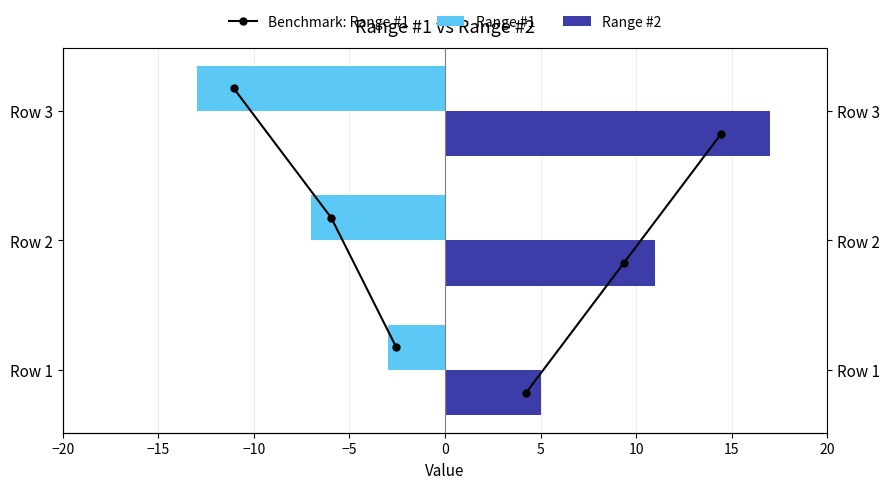

How many Range #2 values are between 5 and 17?

3